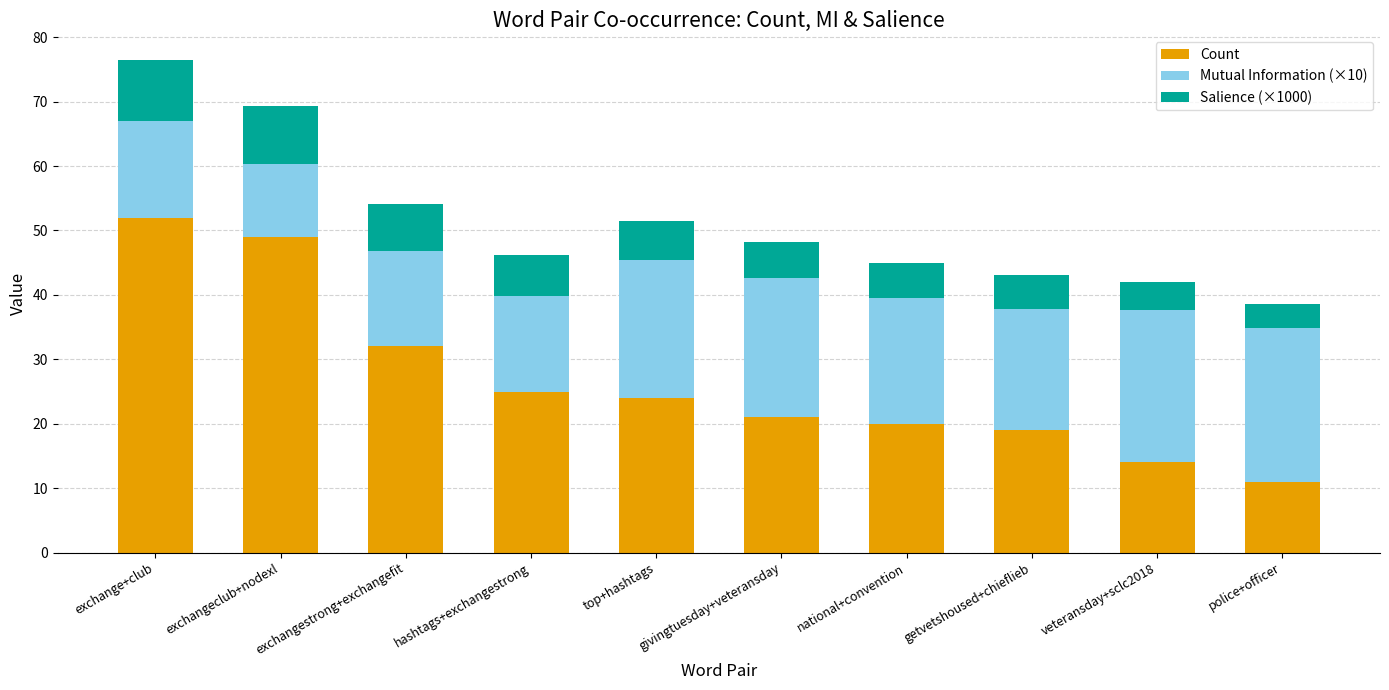

Which category has the lowest value in the Count series?

police+officer